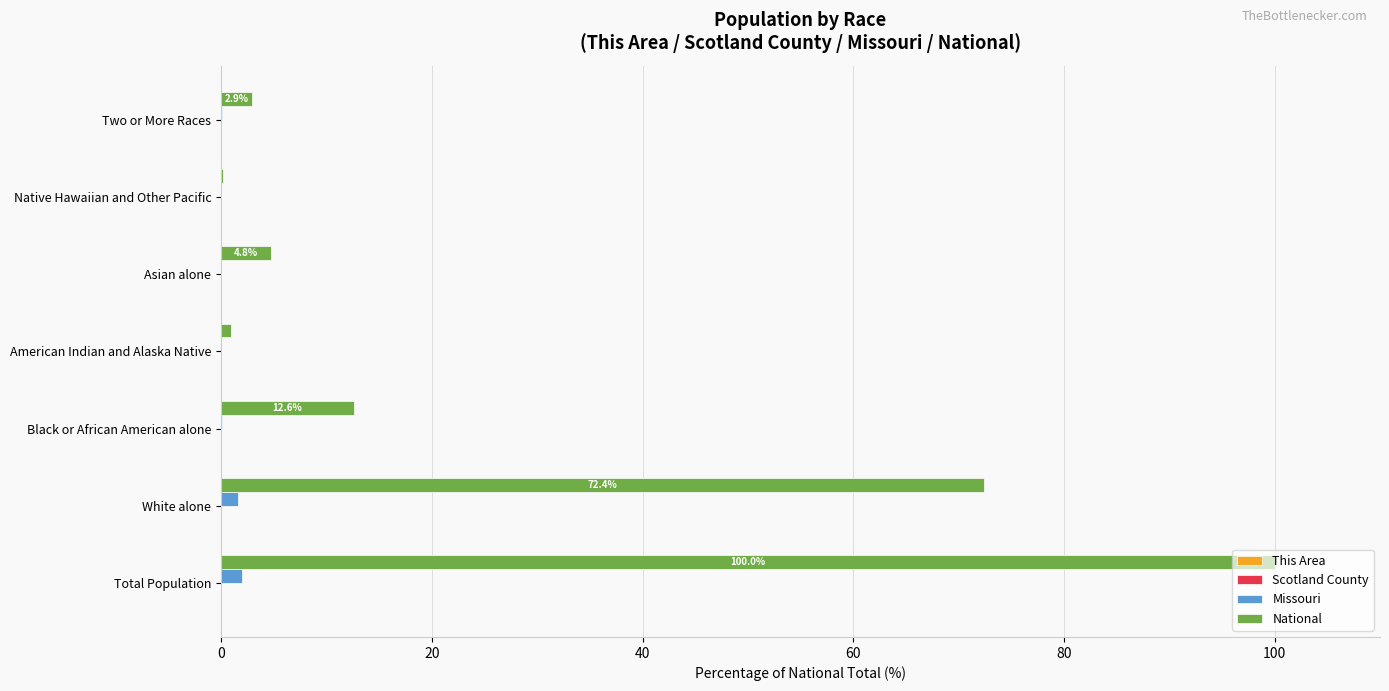

How many data points does each series have?

7